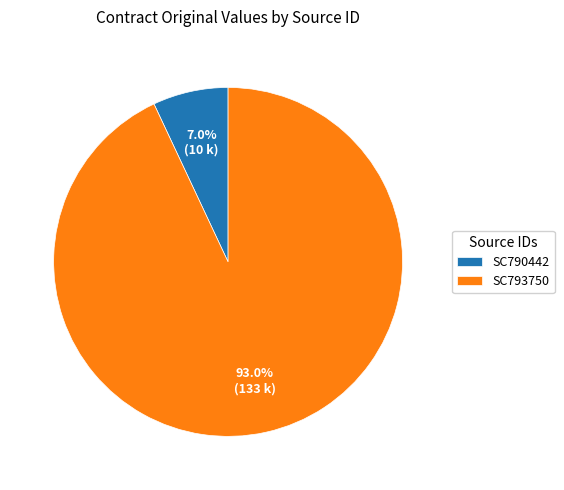

To the nearest percent, what portion does SC793750 represent?

93%